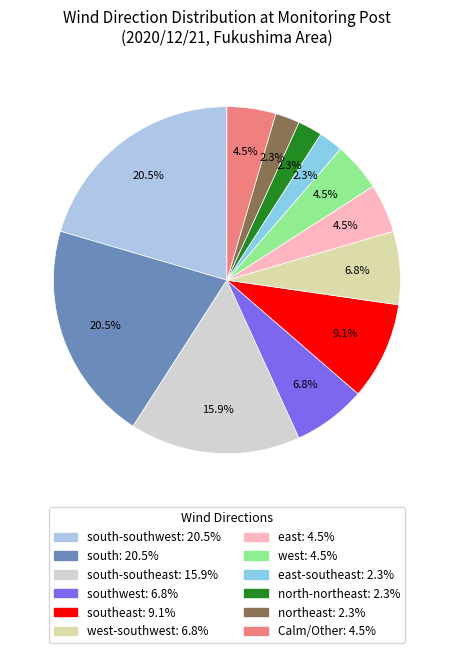

Count the number of slices in the pie.

12